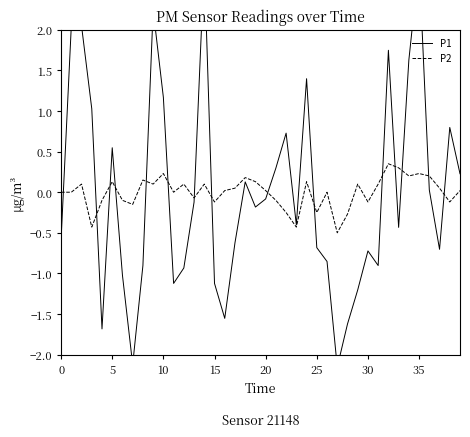

Which series has the largest total across all categories?

P1